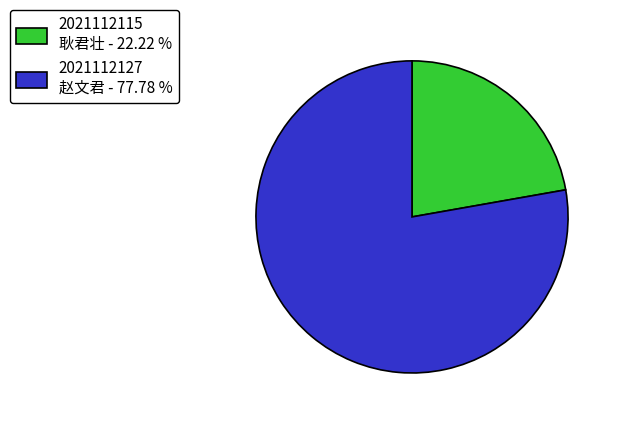

Is it true that 2021112115 is 93% of the pie?

False